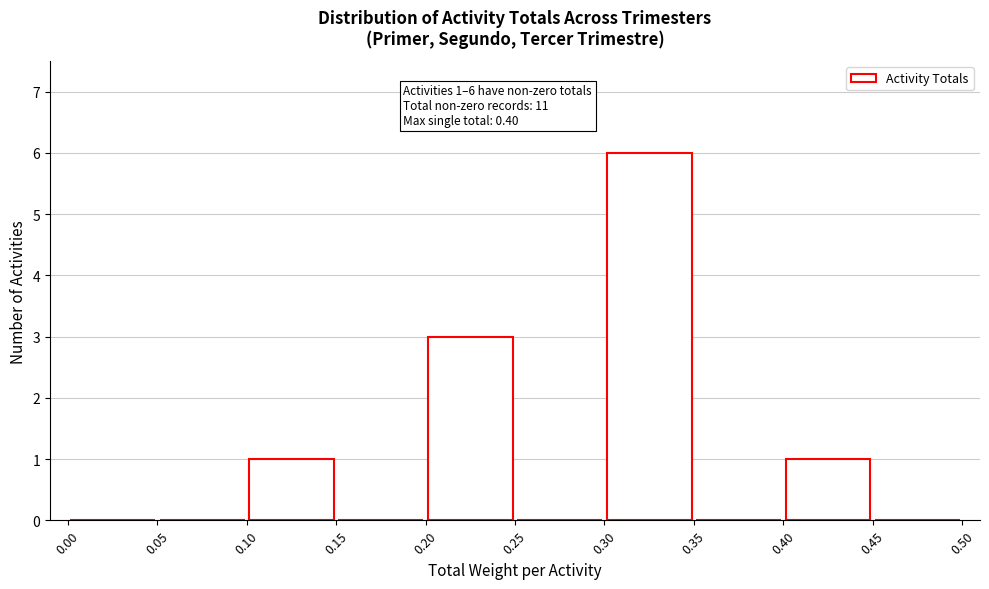

Over which range of the x-axis is the bar tallest?

0.30 to 0.35